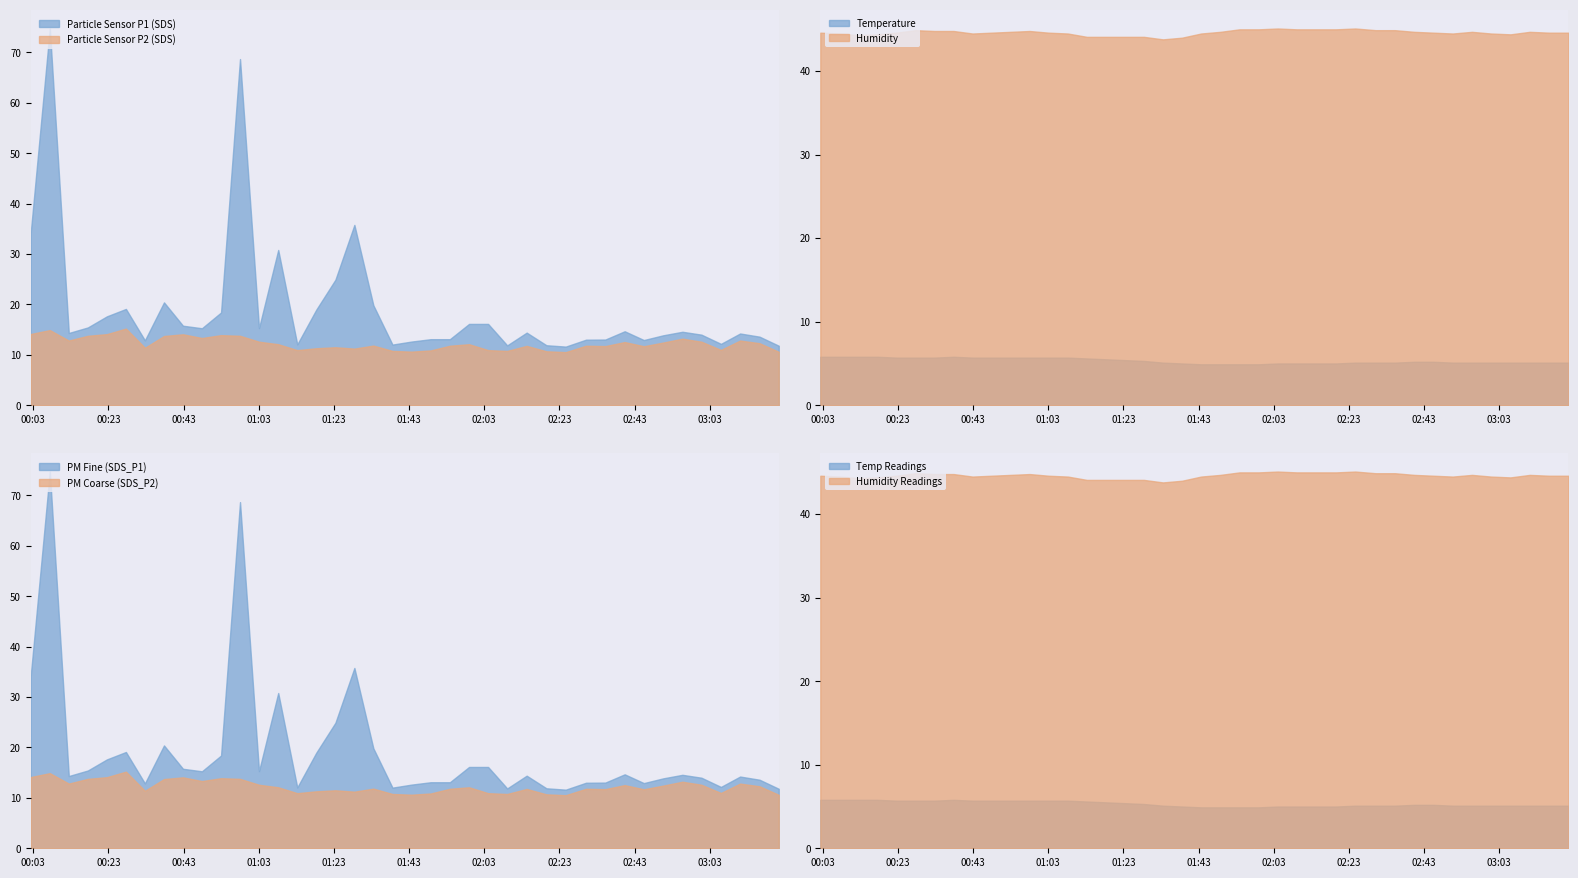

What position from the left is 2022/12/09 00:47:53?

10